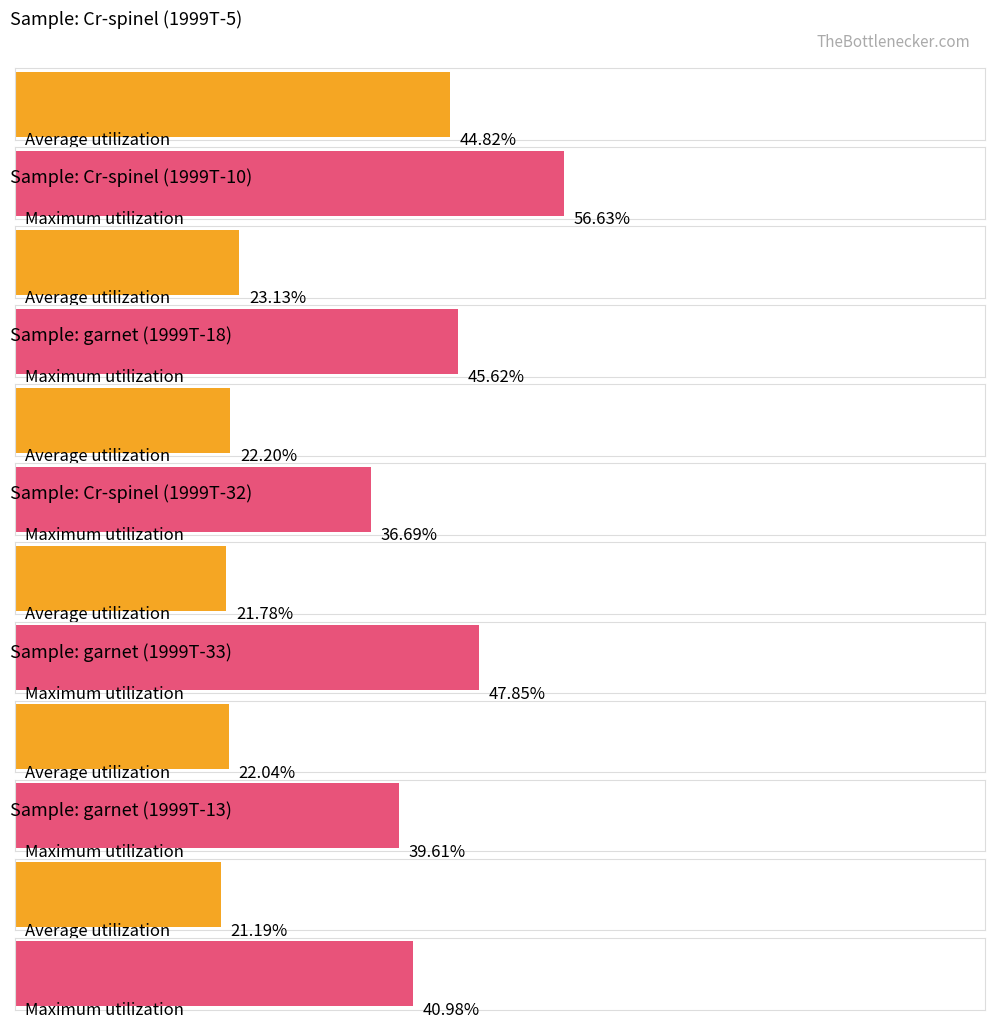

What is the difference between the highest and lowest values at Cr-spinel (1999T-32)?

26.1